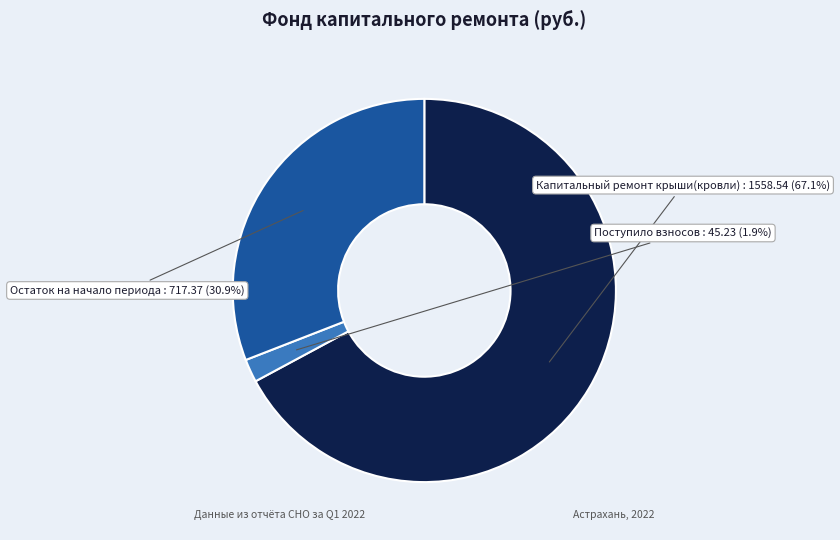

Which slice is the smallest?

Поступило взносов